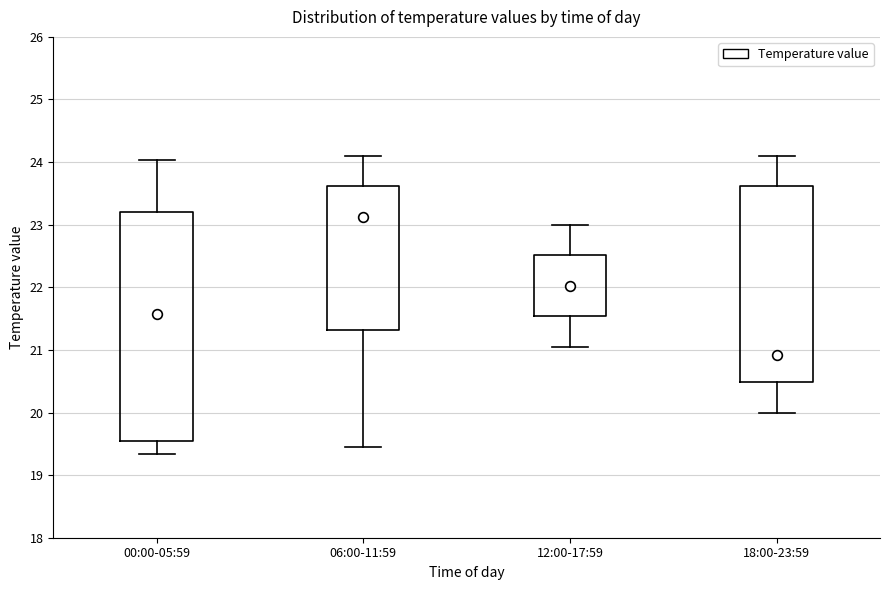

Where does the upper whisker of the box for 12:00-17:59 end on the y-axis? The values are not printed on the chart, so give them approximately, as read against the axis.

23.0